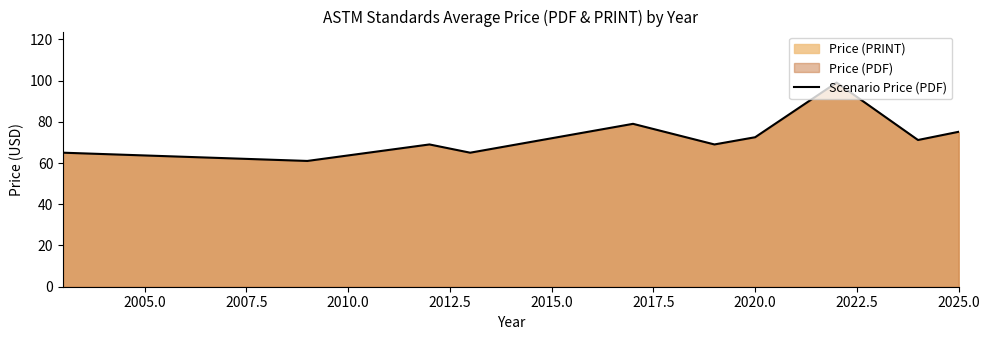

Count the number of values greater than 71.

5